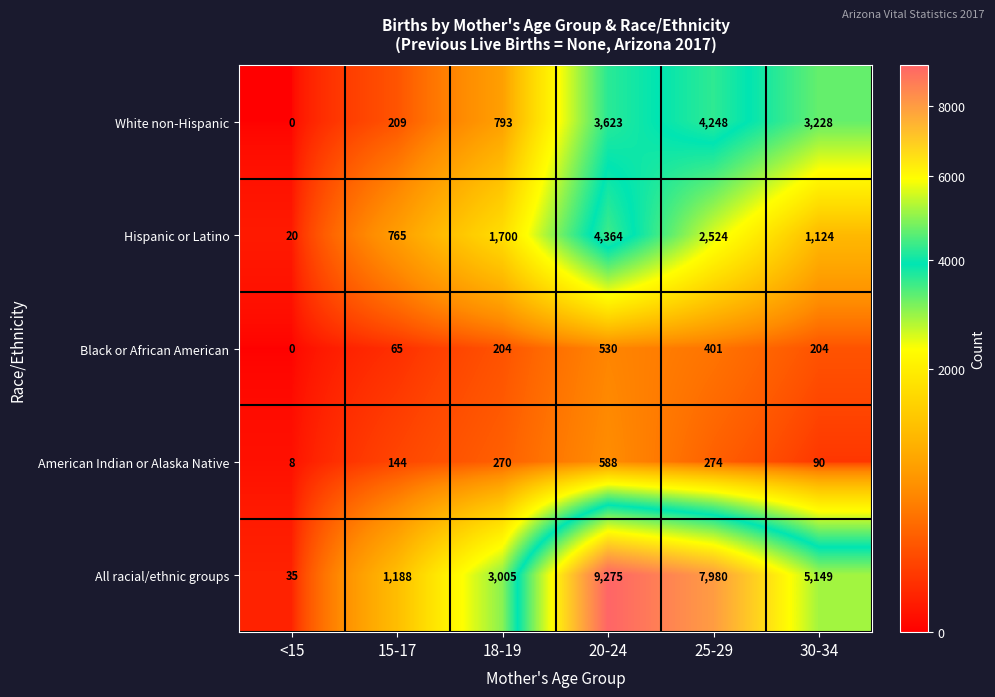

Rank the series by their maximum value, from highest to lowest.

All racial/ethnic groups, Hispanic or Latino, White non-Hispanic, American Indian or Alaska Native, Black or African American